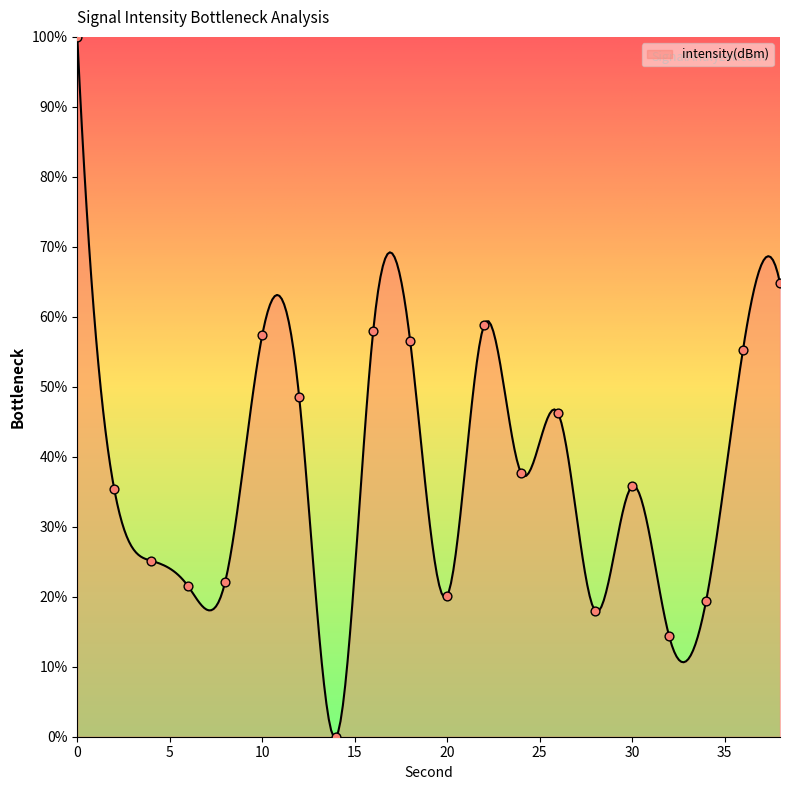

What is the change in value from 2 to 6?

-13.9